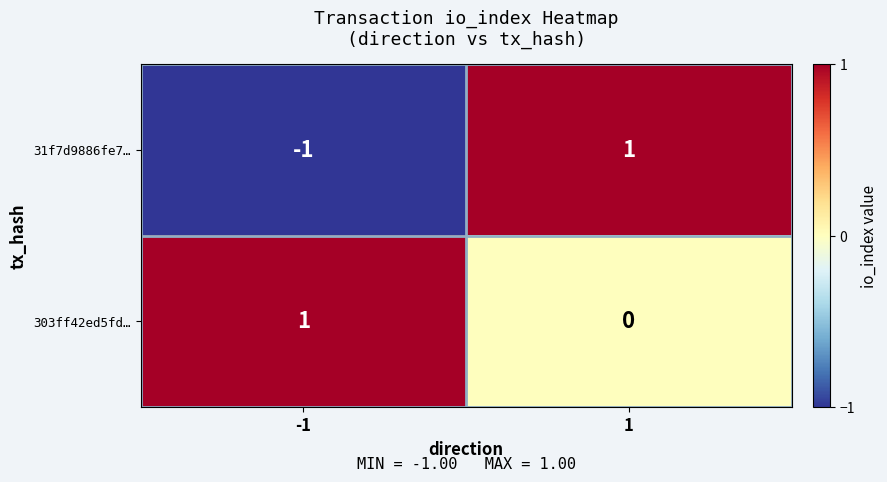

Reading left to right, extract all data points from this chart.

31f7d9886fe7…: -1	1
303ff42ed5fd…: 1	0